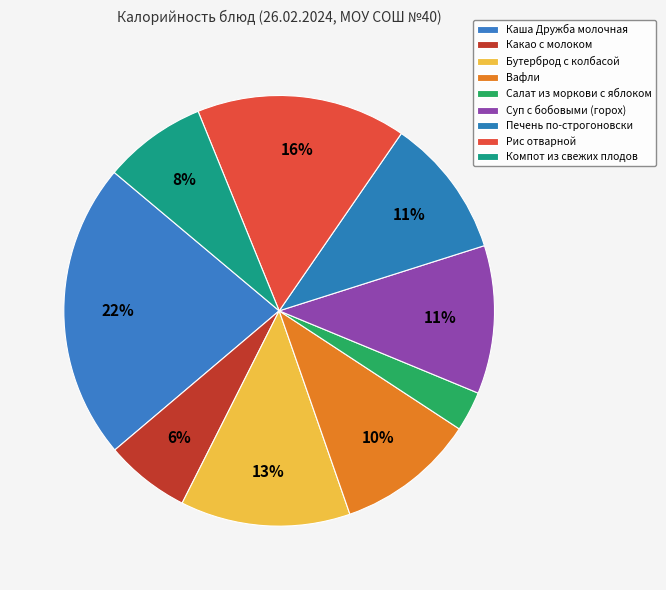

Does Вафли account for over 50% of the chart?

No